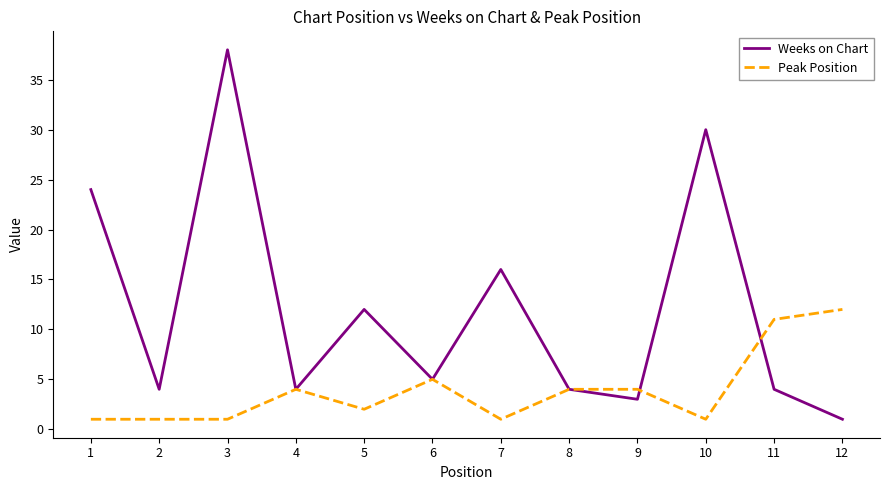

How many lines are shown in the chart?

2